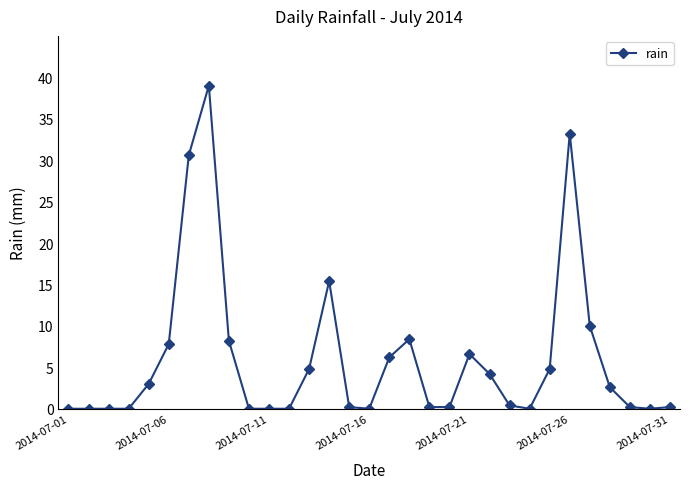

What is the difference between the maximum and minimum values?

39.0